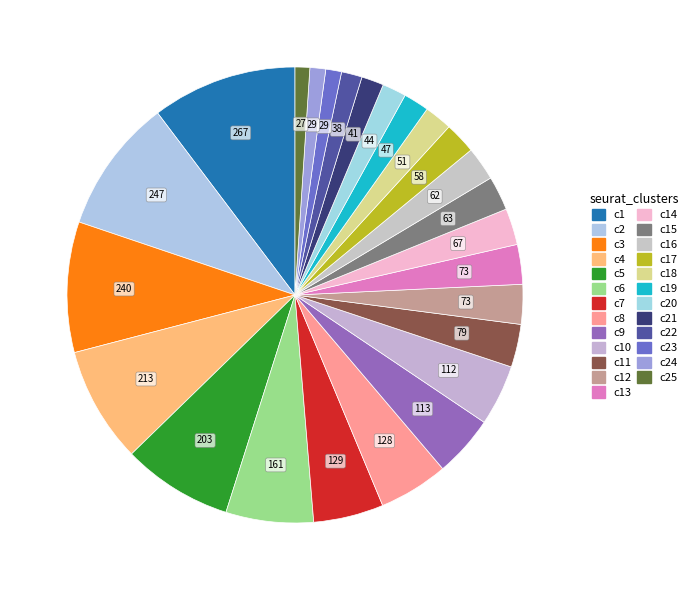

How many segments does this pie chart have?

25